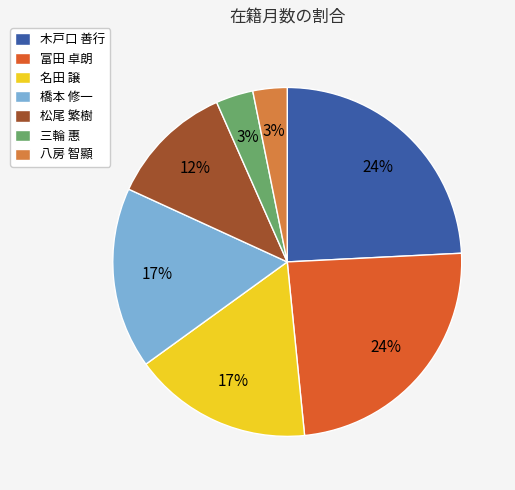

The 松尾 繁樹 slice represents 12% of the pie. True or false?

True